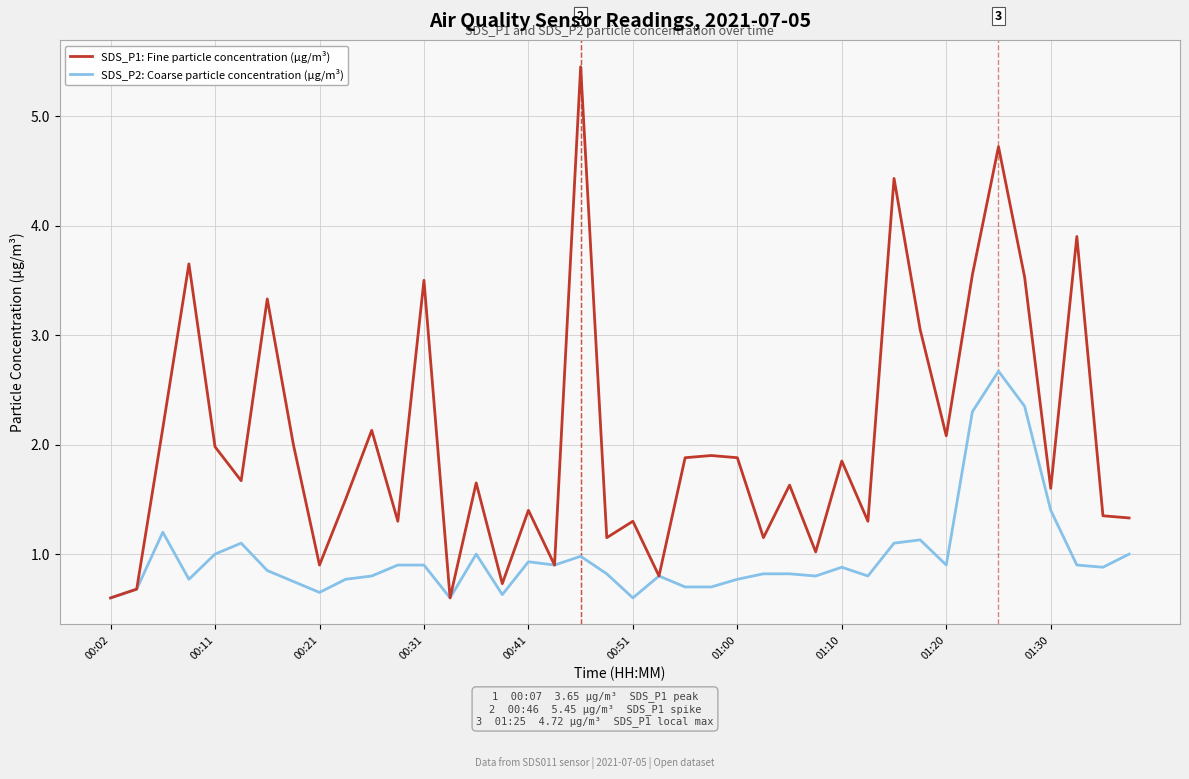

What is the minimum value for SDS_P1: Fine particle concentration (µg/m³)?

0.6